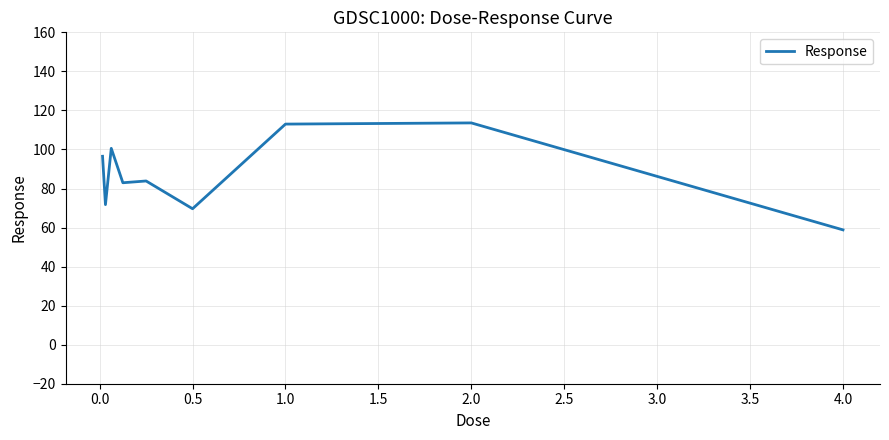

What is the minimum value shown in the chart?

58.8